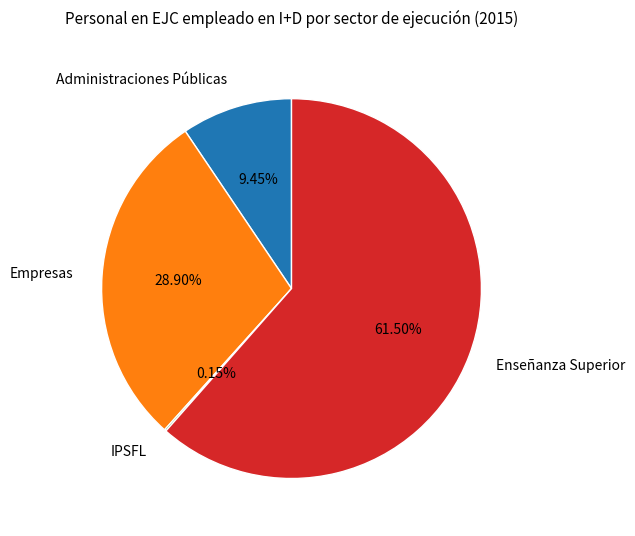

Which category accounts for the majority?

Enseñanza Superior